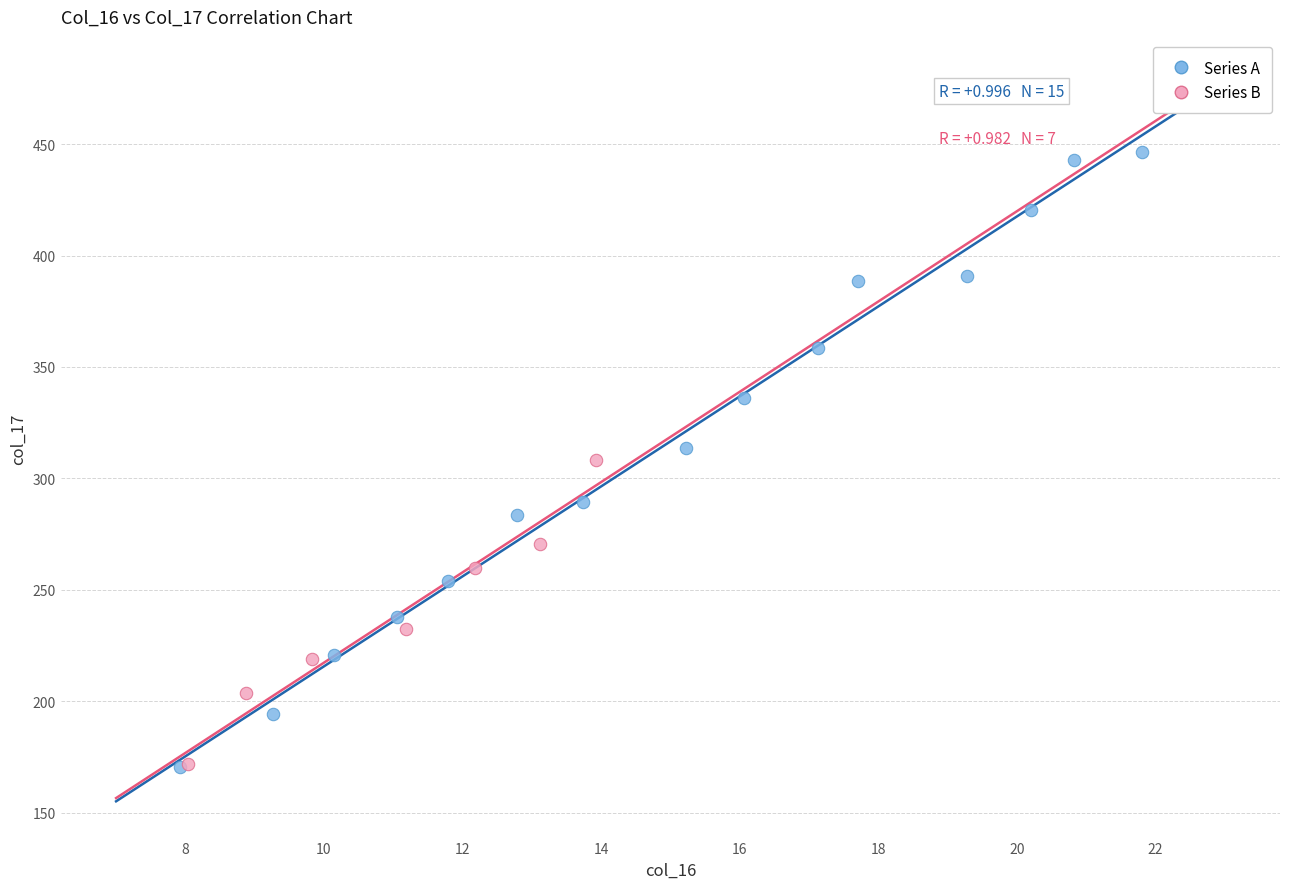

Which series has the widest spread of Y values?

Series A